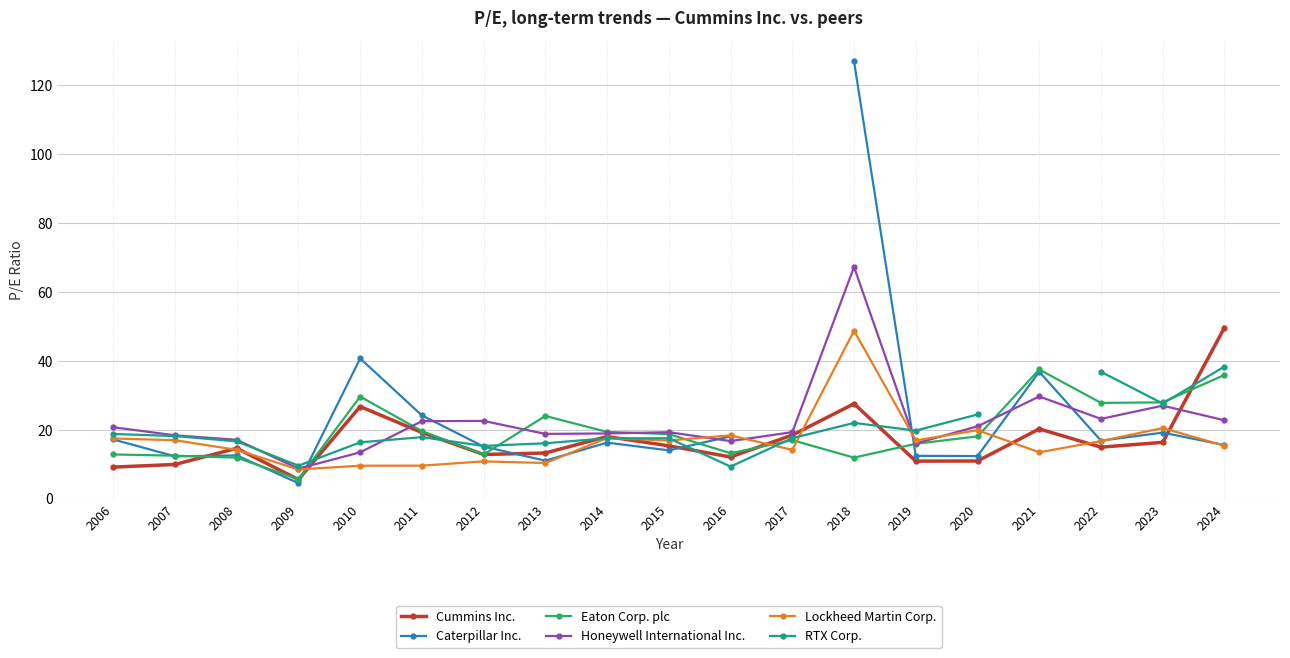

At which label is Lockheed Martin Corp. closest to 28?

2023